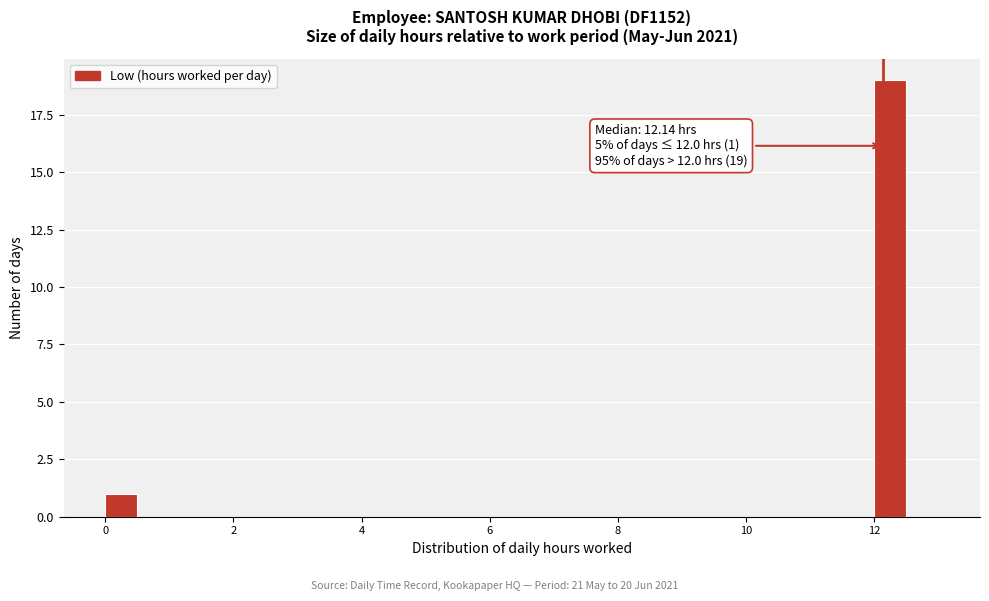

Around what value on the x-axis is the tallest bar? Give the approximate position of its centre, as read against the axis.

12.2